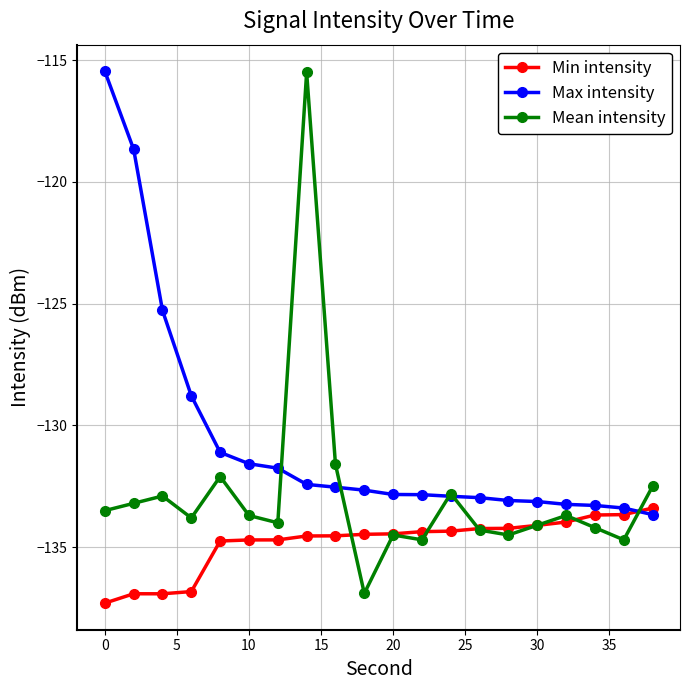

Which series ends up on top after the final intersection of Mean intensity and Min intensity?

Mean intensity